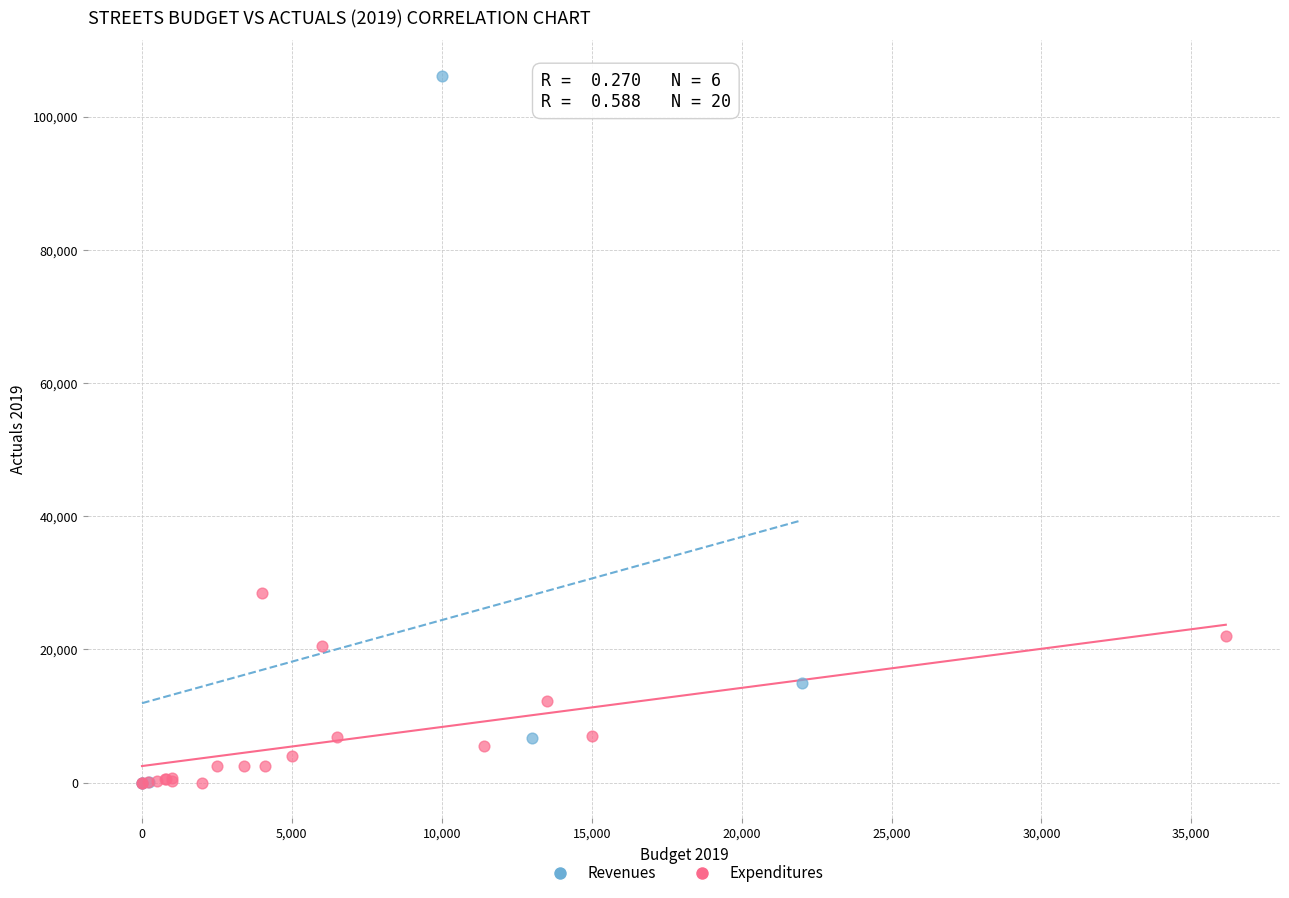

Which series reaches the maximum Y coordinate?

Revenues